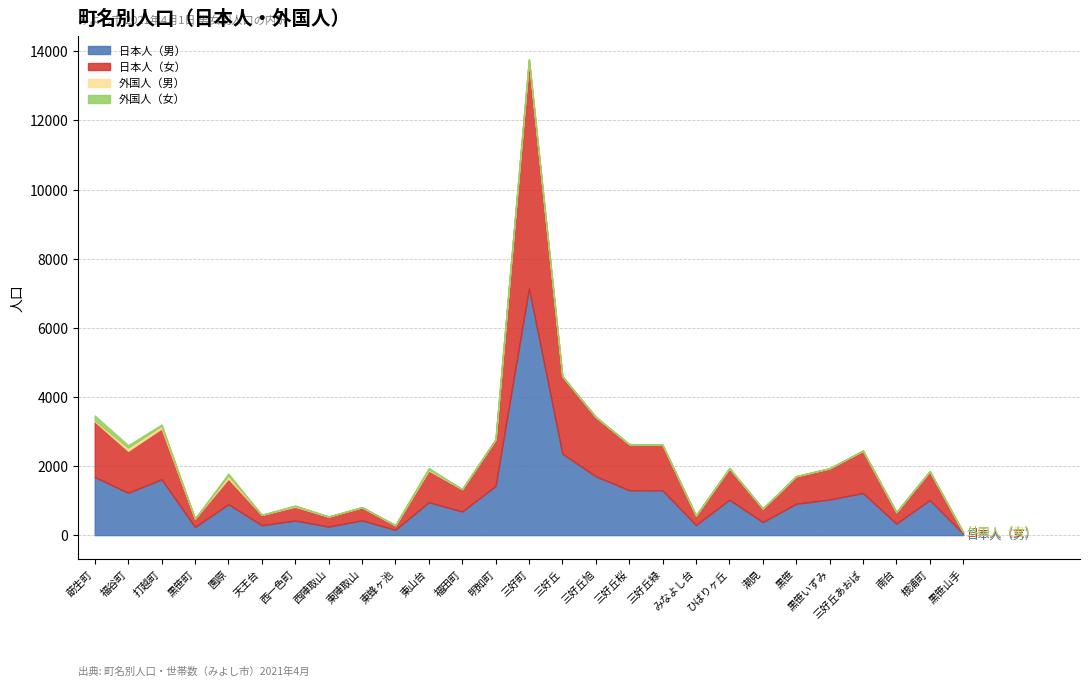

The value of 外国人（男） at 潮見 is 0. True or false?

True